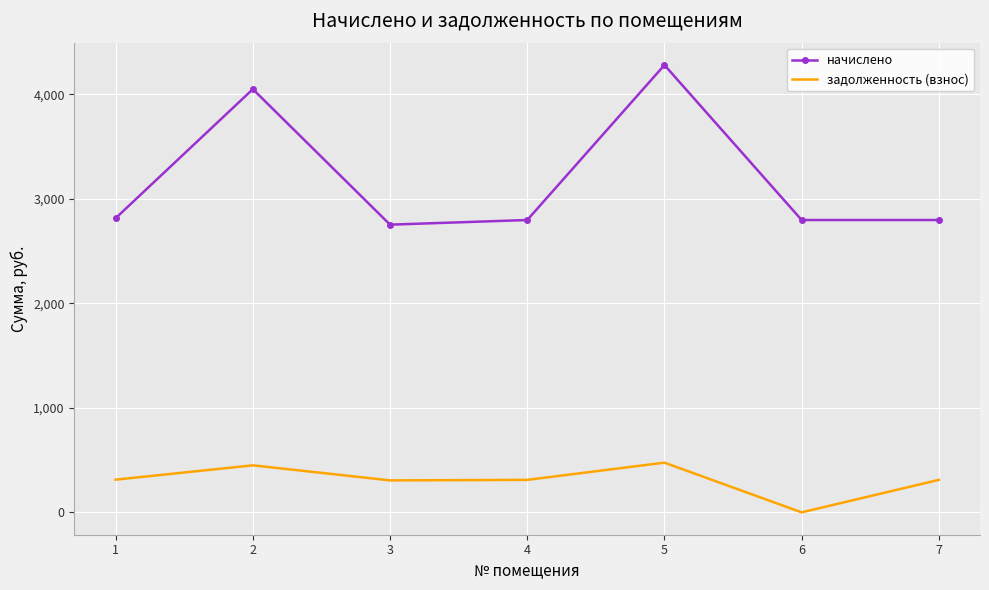

Between 4 and 5, which series saw the biggest shift?

начислено